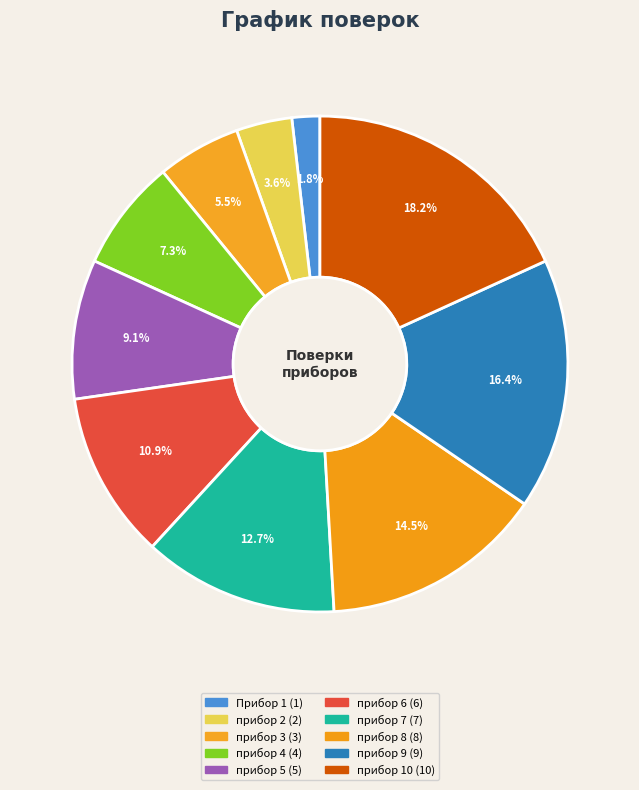

True or false: прибор 7 accounts for 13% of the total.

True